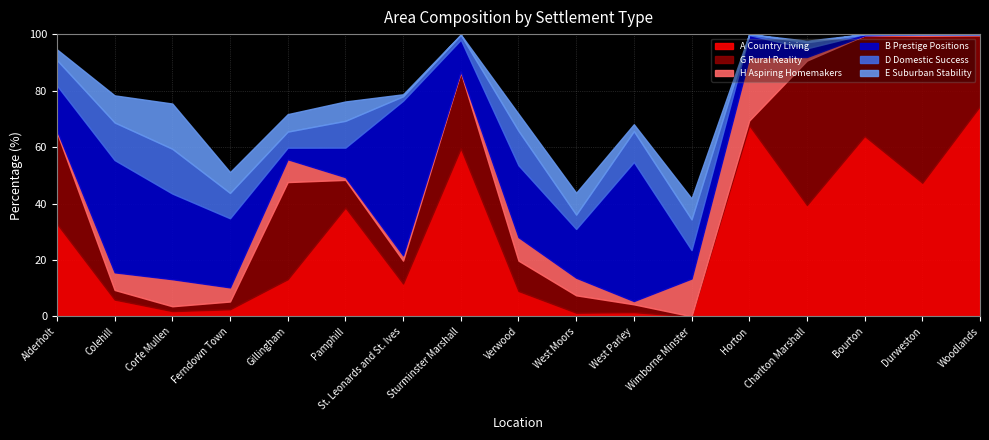

The value of G Rural Reality at Sturminster Marshall is 37.2. True or false?

False